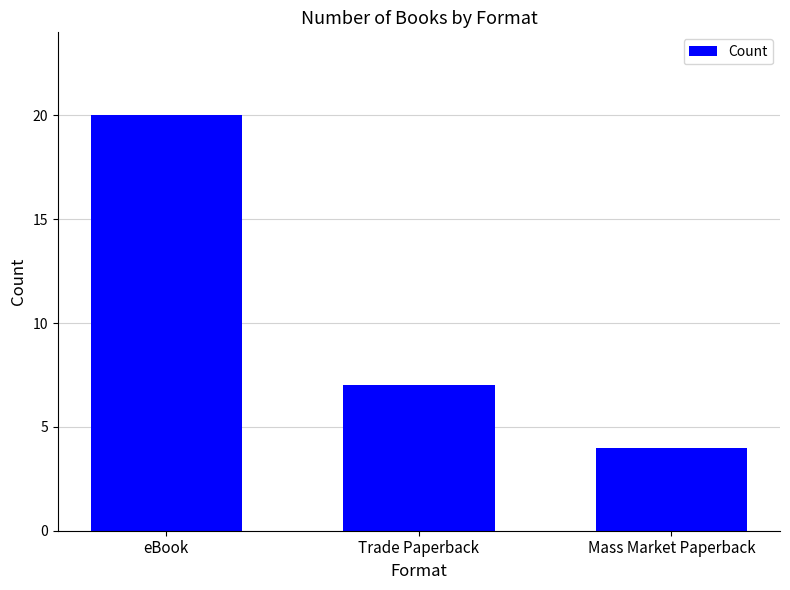

Are the bars horizontal?

No